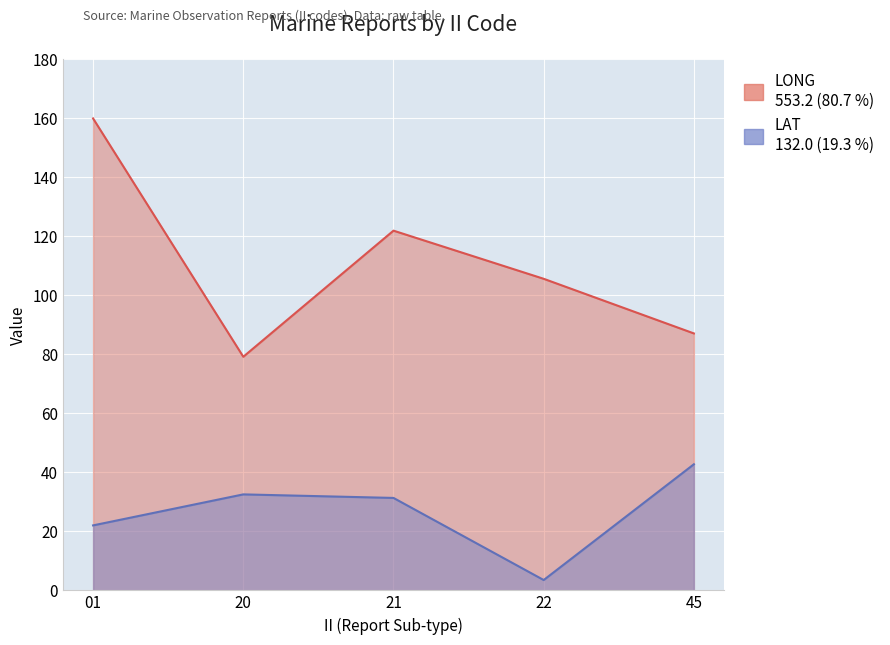

Reading left to right, what are all the values shown in this chart?

LONG: 01=159.8	20=79.1	21=121.8	22=105.5	45=87.0
LAT: 01=22.0	20=32.5	21=31.3	22=3.5	45=42.7